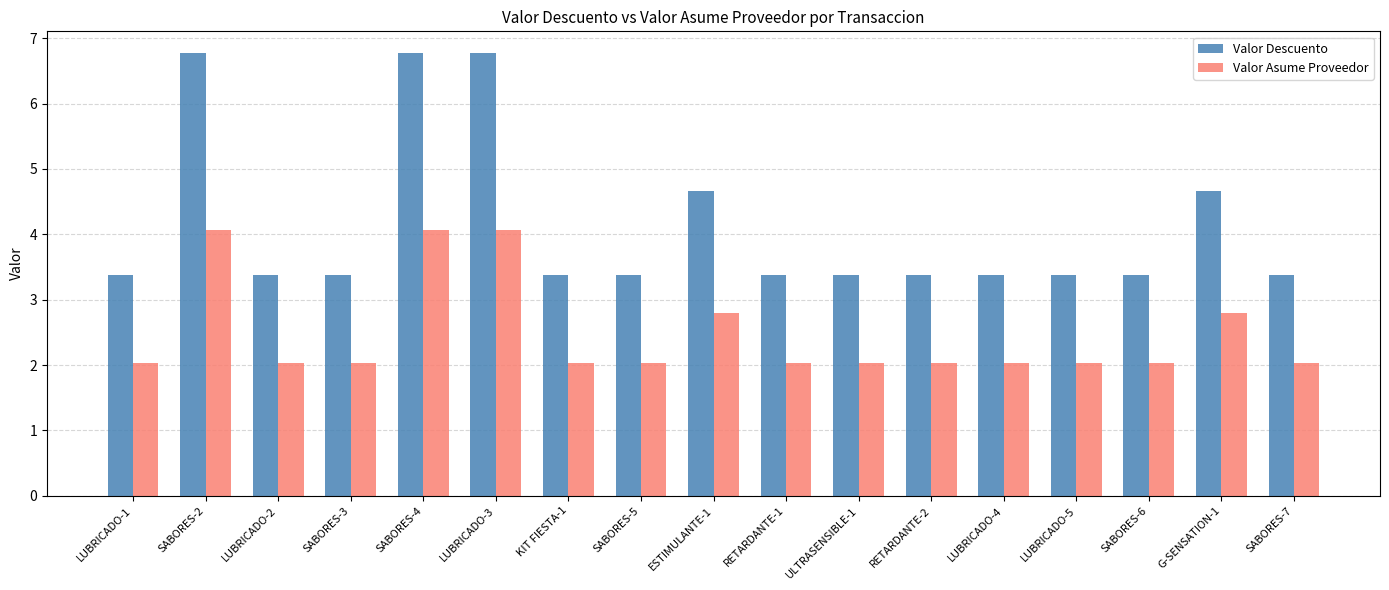

Is the value of Valor Descuento at SABORES-2 greater than the value of Valor Asume Proveedor at ULTRASENSIBLE-1?

Yes